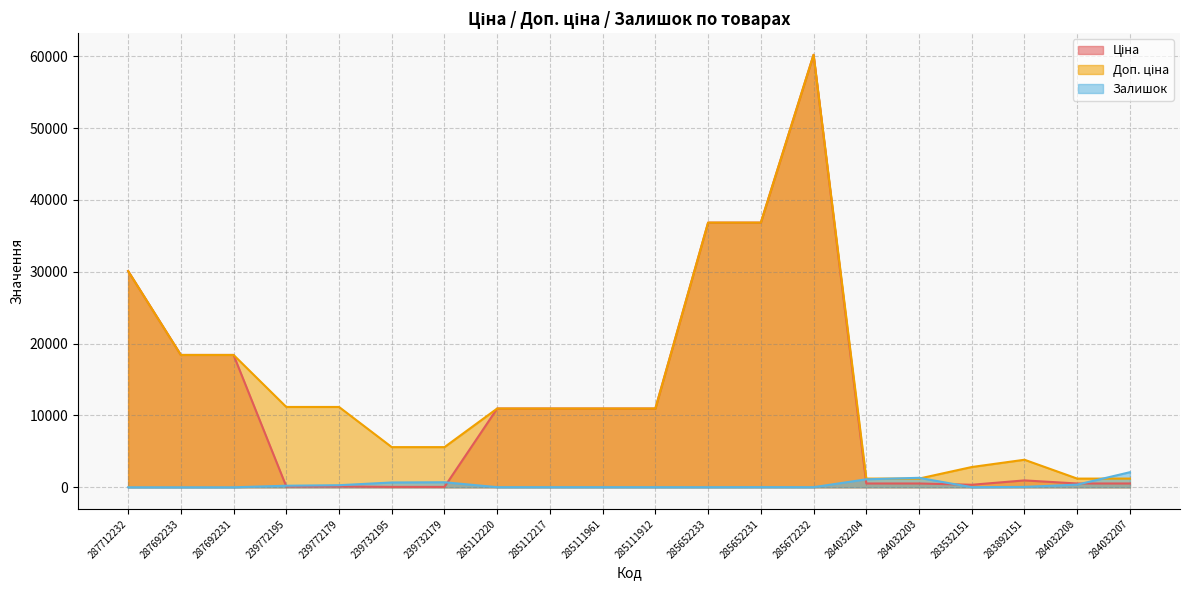

Which series has the widest spread of values?

Ціна